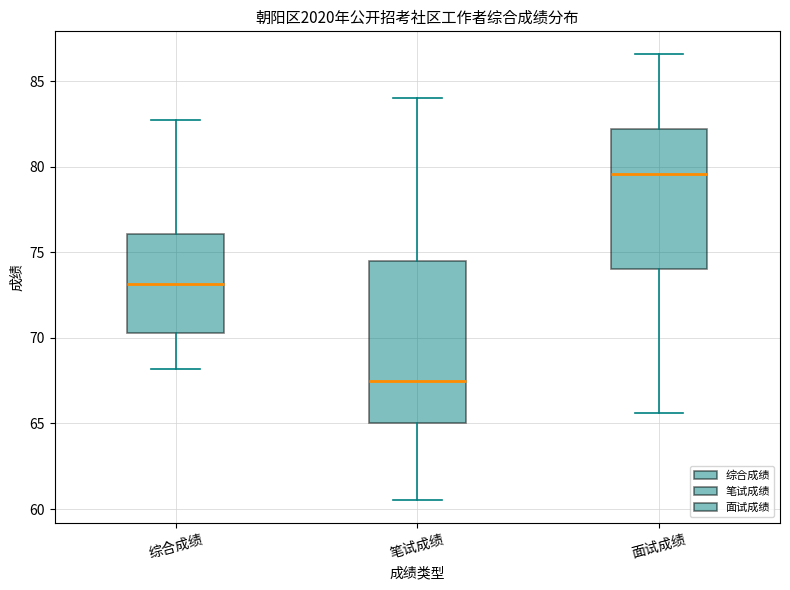

Where is the upper edge of the box for 面试成绩 on the y-axis? The values are not printed on the chart, so give them approximately, as read against the axis.

82.0